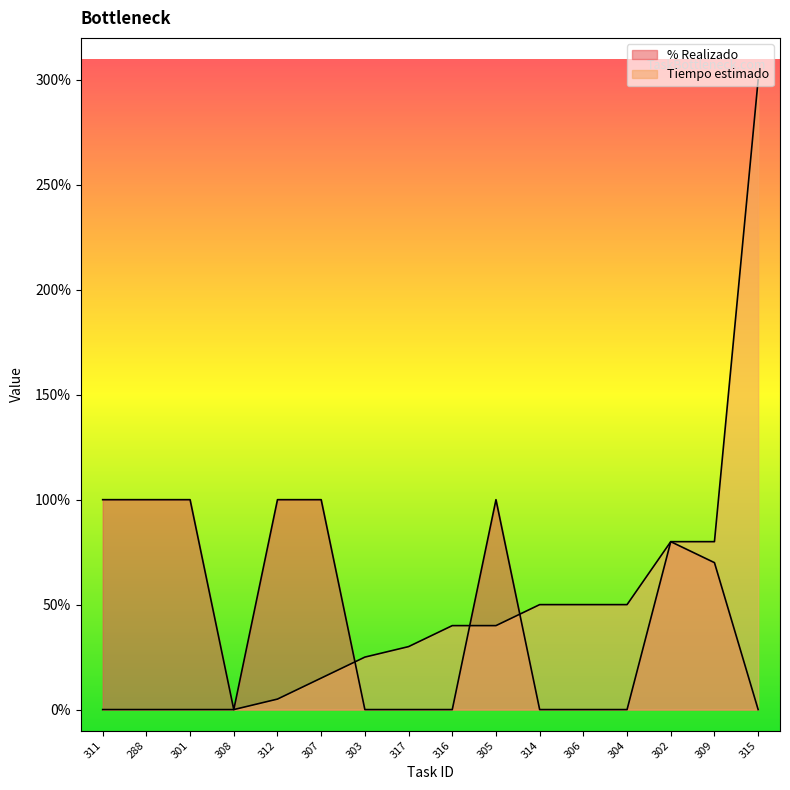

List the series in order of their overall mean, lowest first.

% Realizado, Tiempo estimado